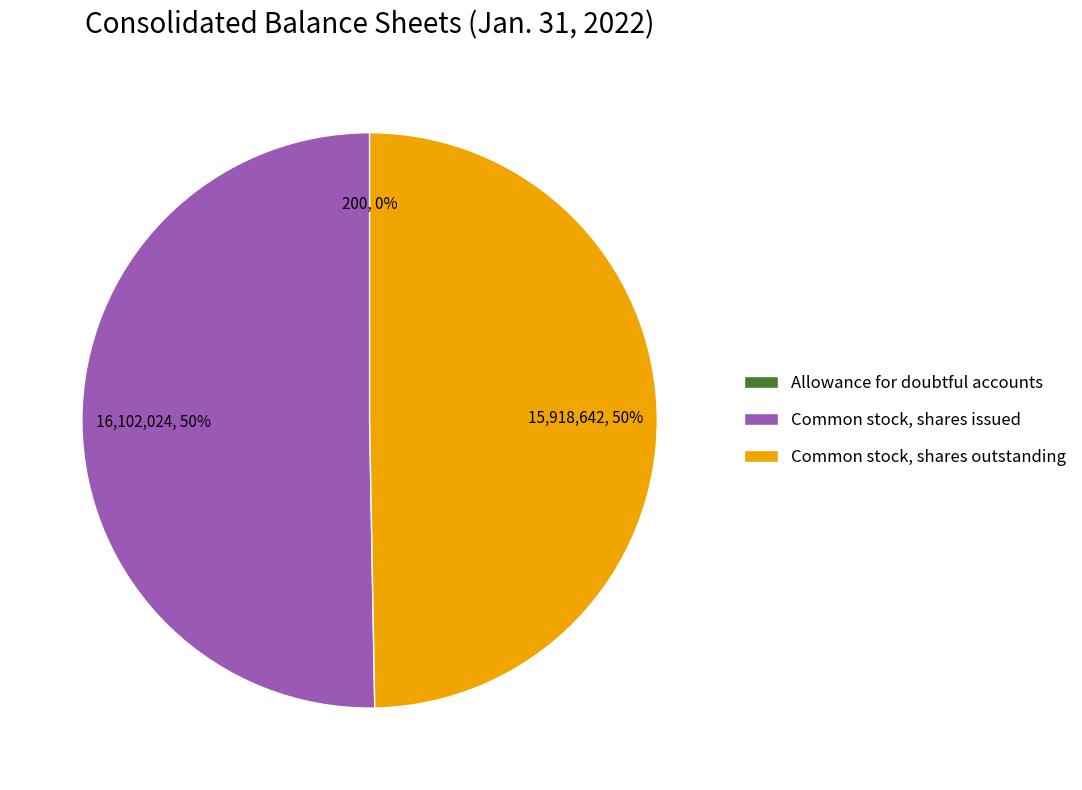

What percentage is the Common stock, shares issued slice, to the nearest percent?

50%